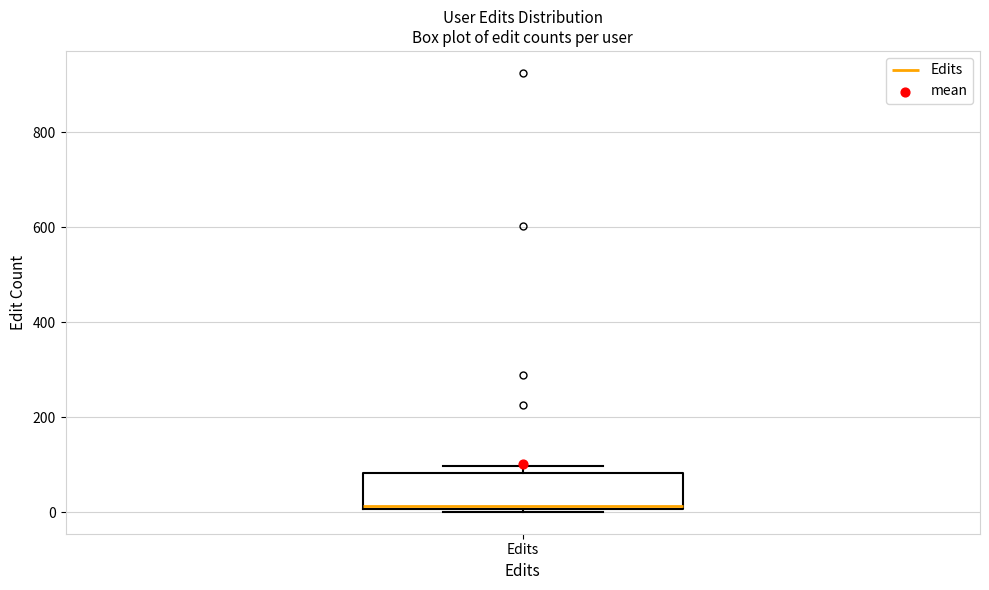

Transcribe this box plot: give where the median line is, the range the box spans, and where the two whiskers end, as read against the y-axis. The values are not printed on the chart, so give them approximately, as read against the axis.

median 20, box 0 to 80, whiskers 0 to 100